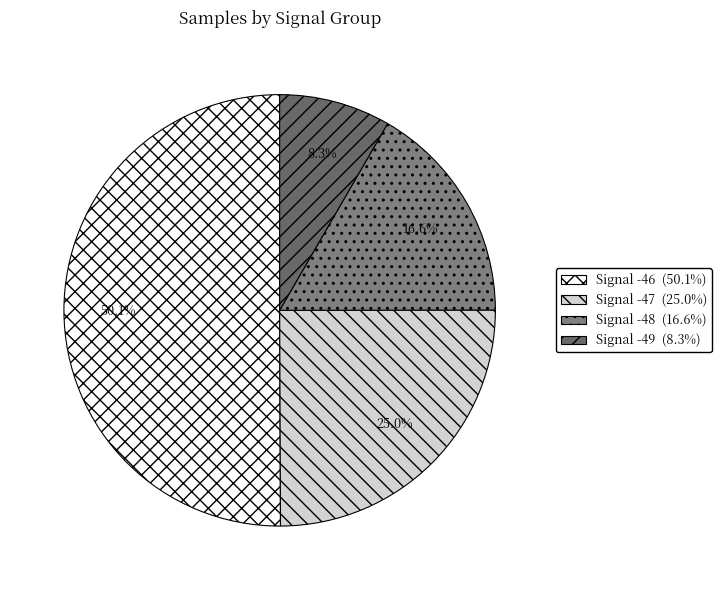

How many slices are in this pie chart?

4